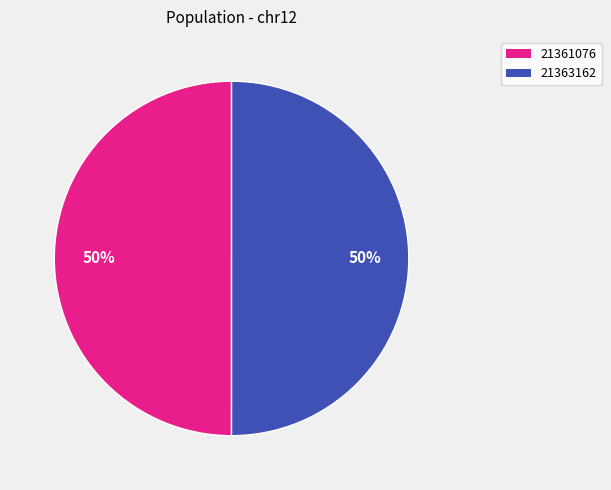

To the nearest percent, what is the combined percentage of 21361076 and 21363162?

100%